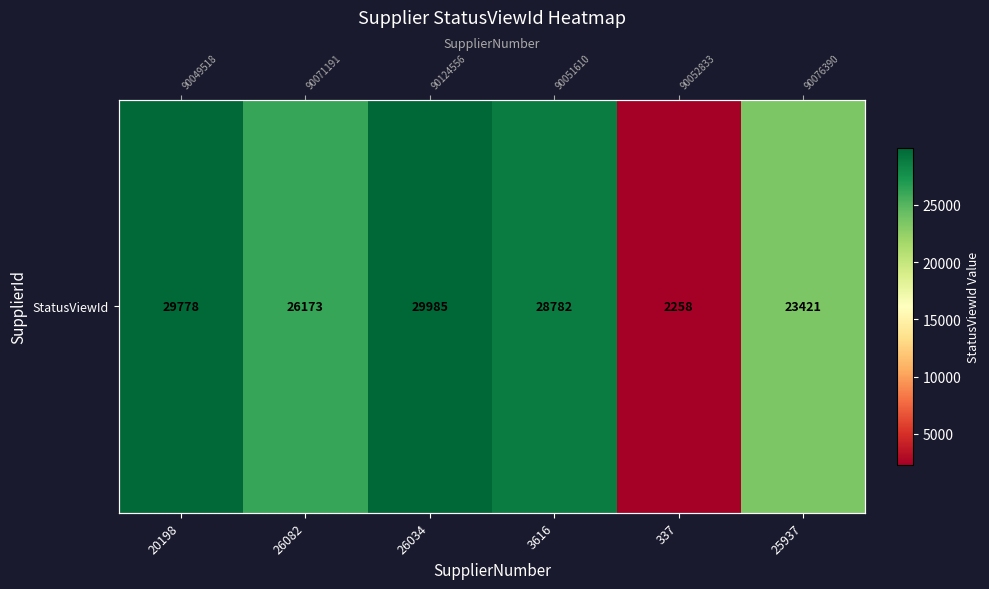

The chart shows a value of 17848 at 26034. True or false?

False